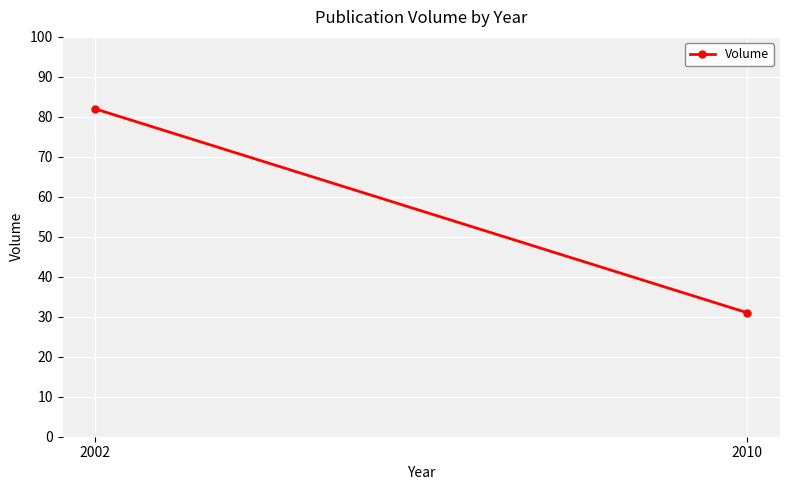

Rank the categories by value from lowest to highest.

2010, 2002